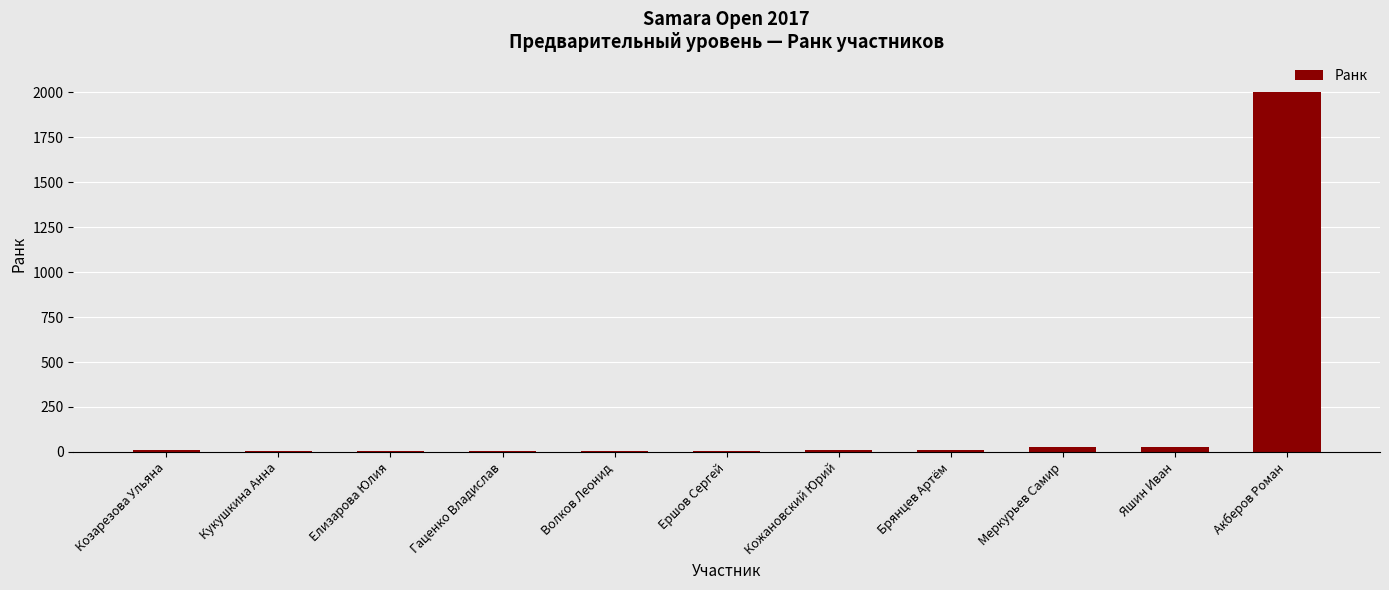

Are the bars horizontal?

No